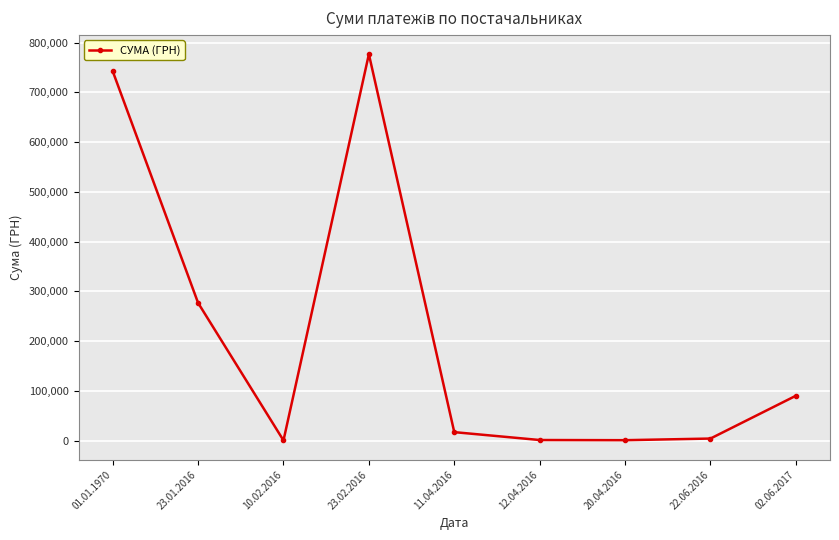

Does the chart have visible grid lines?

Yes